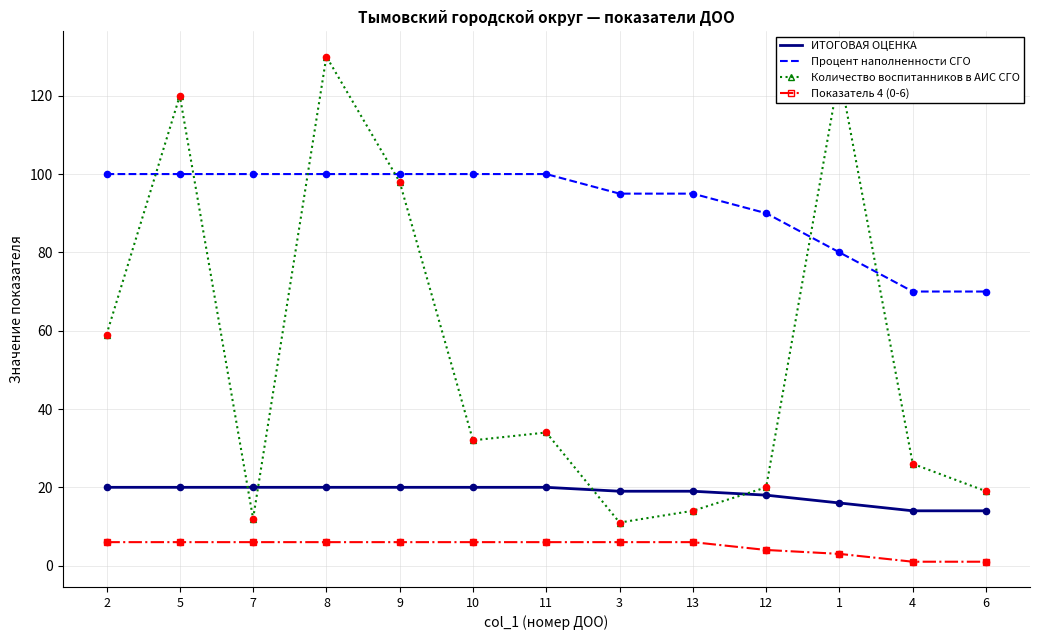

What is the total value across all series at 2?

185